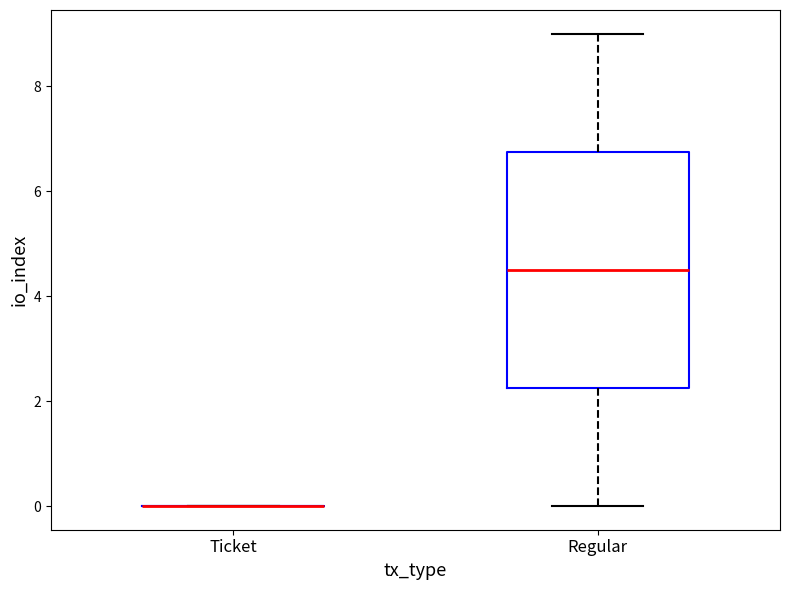

Where does the median line of the box for Regular sit on the y-axis? The values are not printed on the chart, so give them approximately, as read against the axis.

4.6